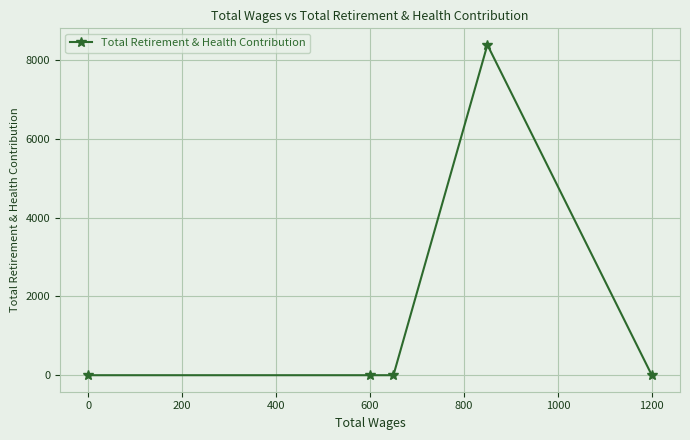

Does the chart display data point markers on the line(s)?

Yes